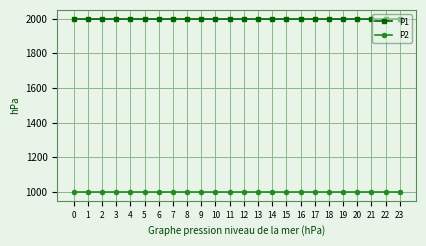

Is the value of P1 at 2 greater than the value of P2 at 2?

Yes